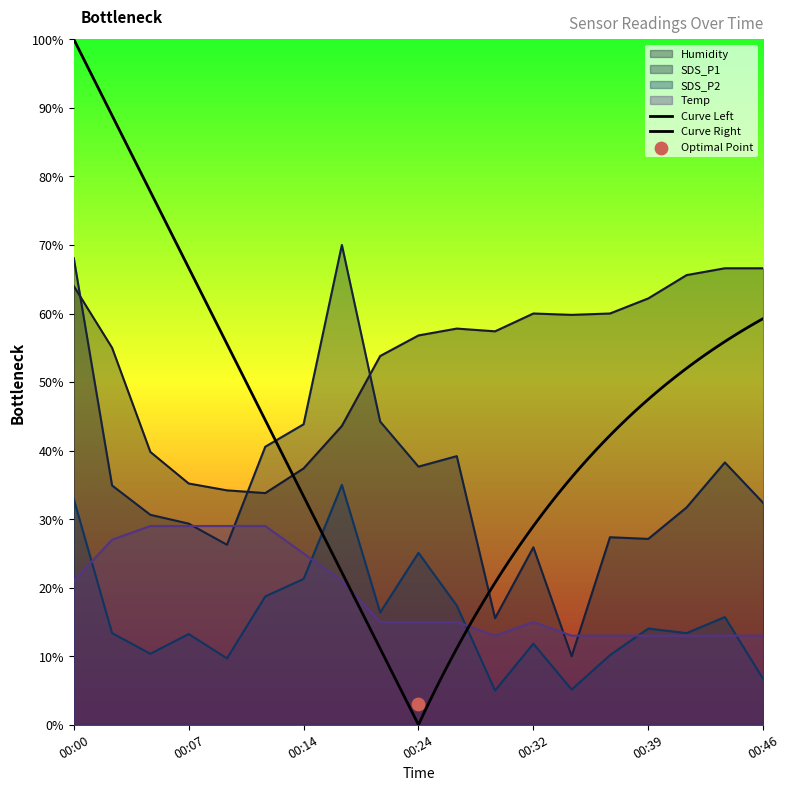

Is the value of SDS_P1 at 00:17 greater than the value of Humidity at 00:32?

Yes